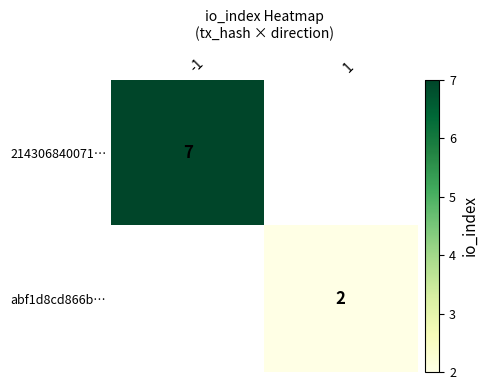

List the labels in order of 214306840071… value, largest first.

-1, 1